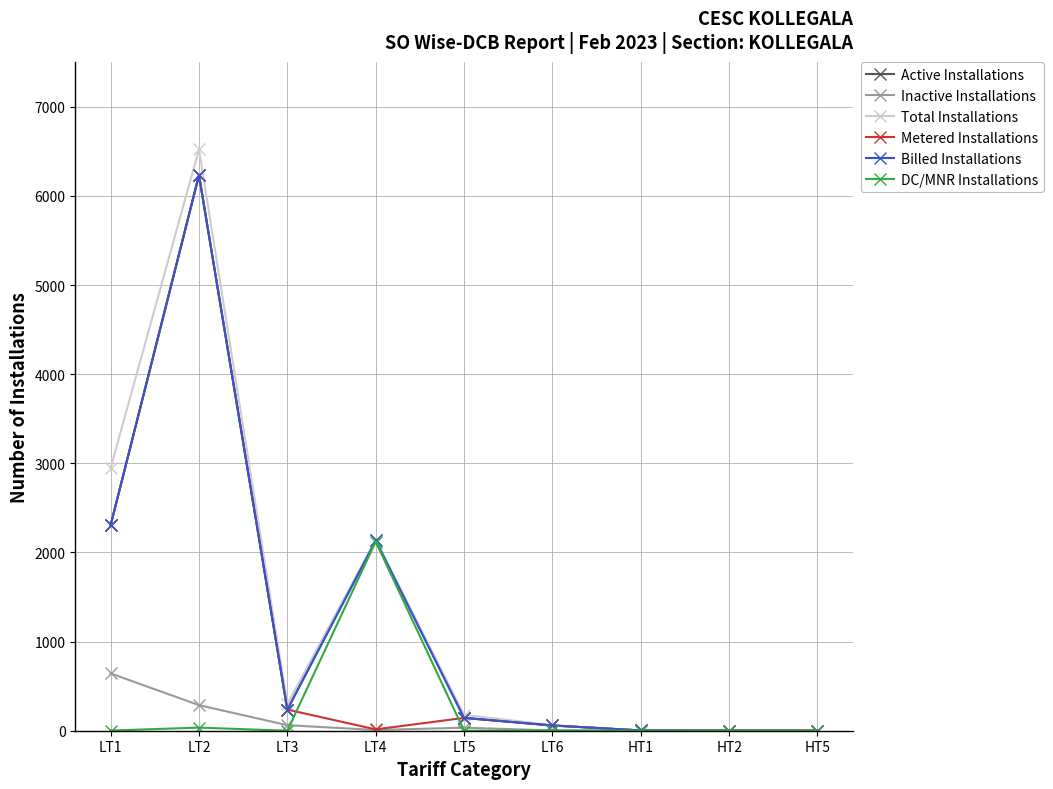

How many data points in Inactive Installations are less than 8?

4